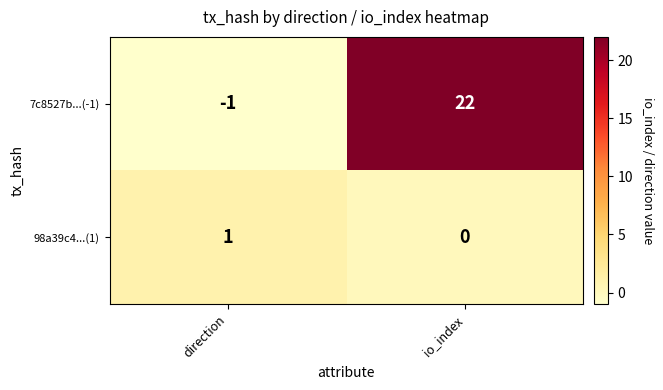

Which category has the highest value across all series?

io_index